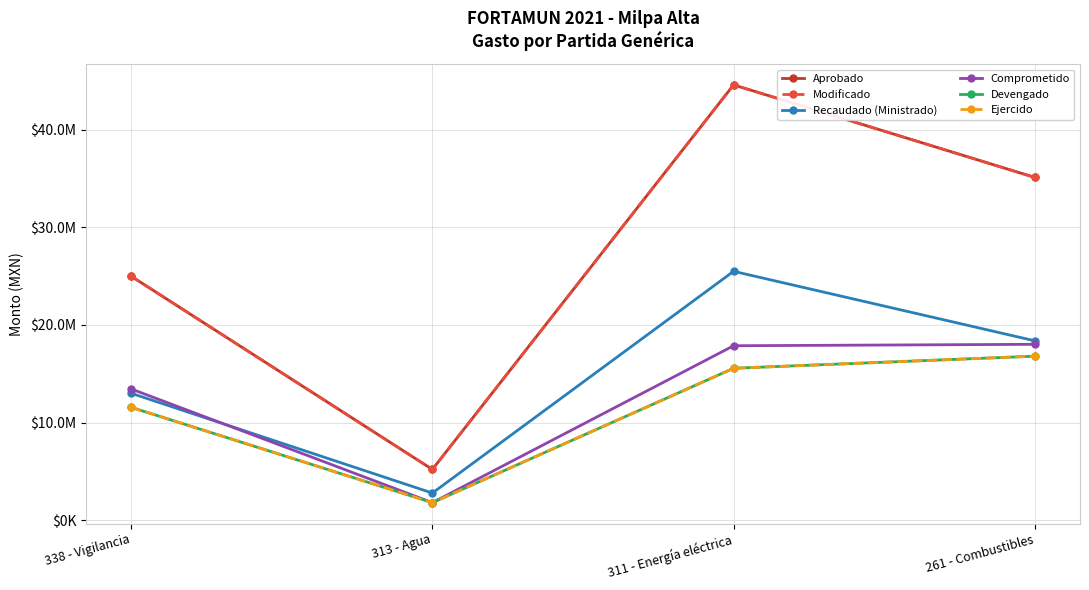

Is it true that Comprometido equals 18017719.8 at 261 - Combustibles?

True